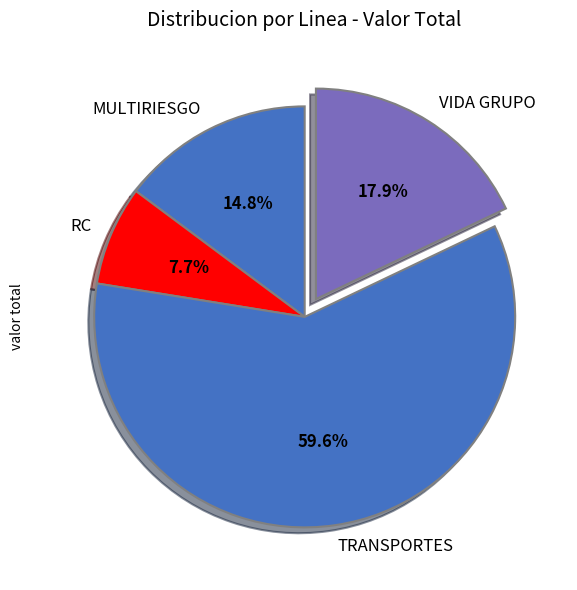

Do RC and MULTIRIESGO together represent more than half of the pie?

No